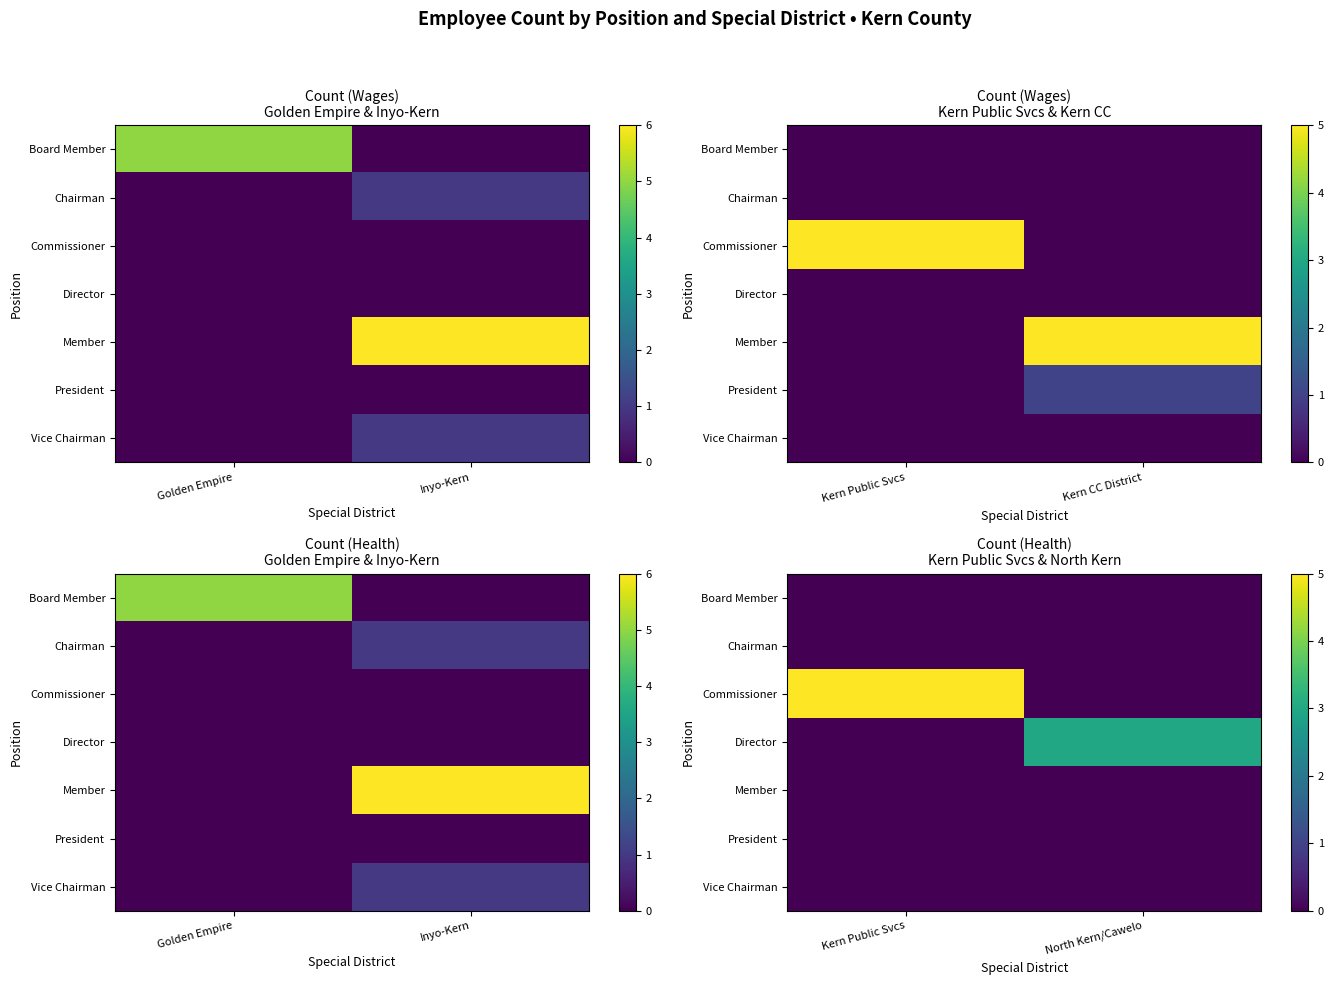

At how many categories does at least one series exceed 3?

1